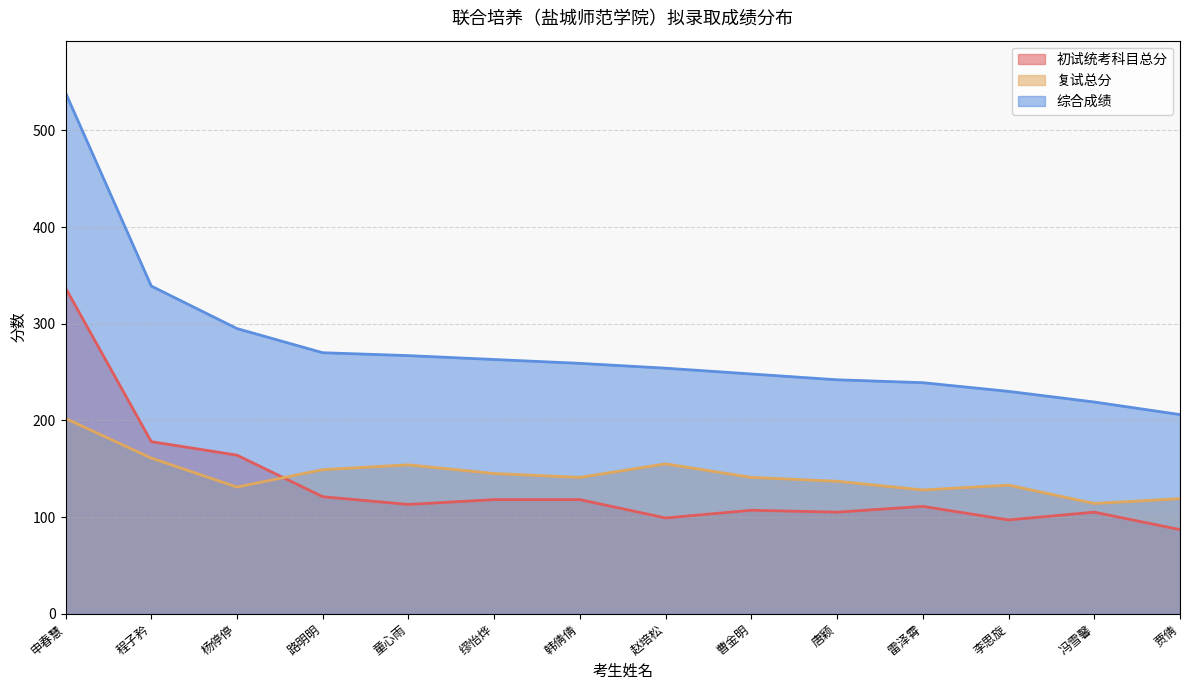

Does the chart display data point markers on the line(s)?

No